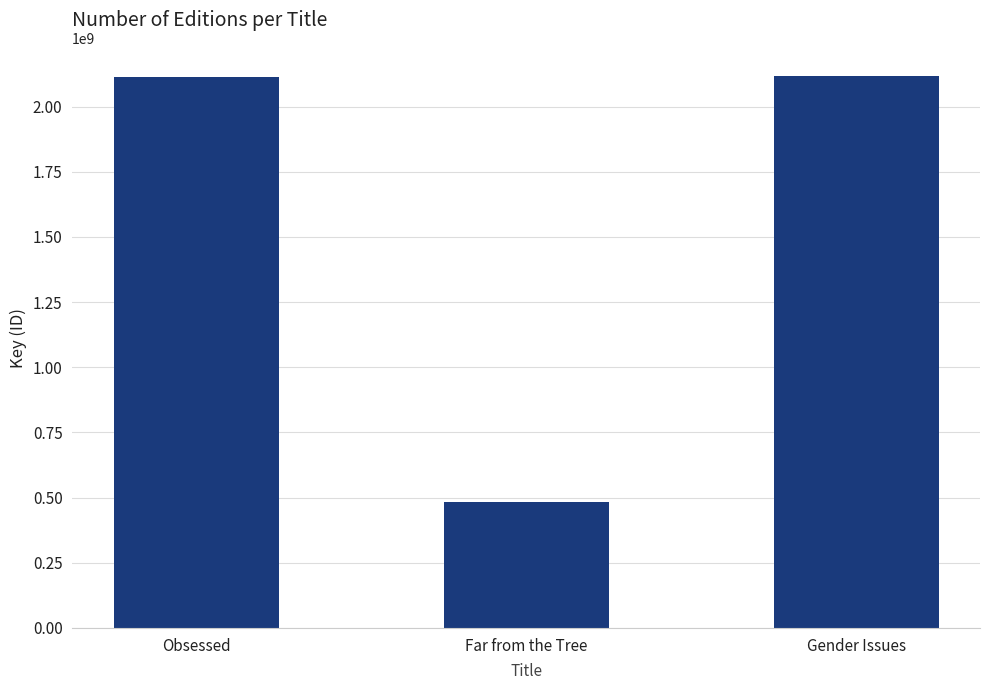

What is the value of the 1st bar from the left?

2112102631